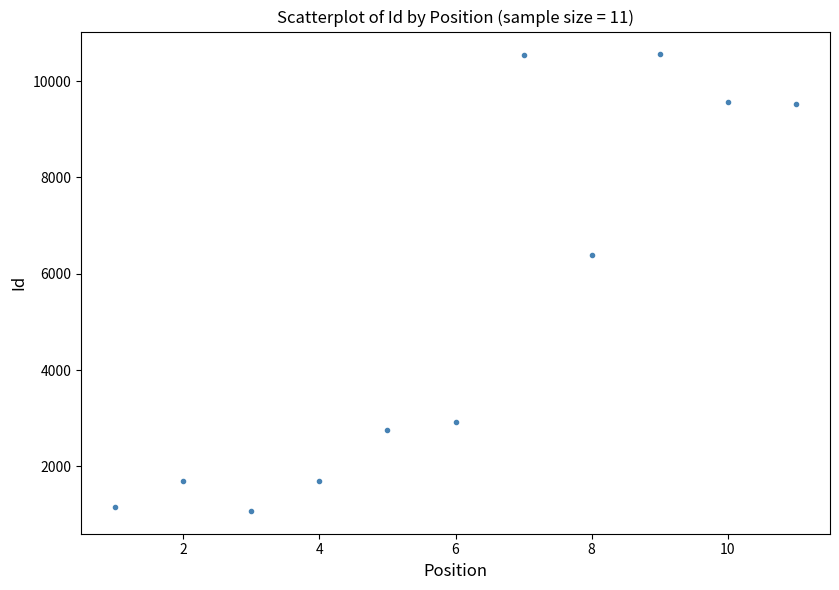

What is the average X value?

6